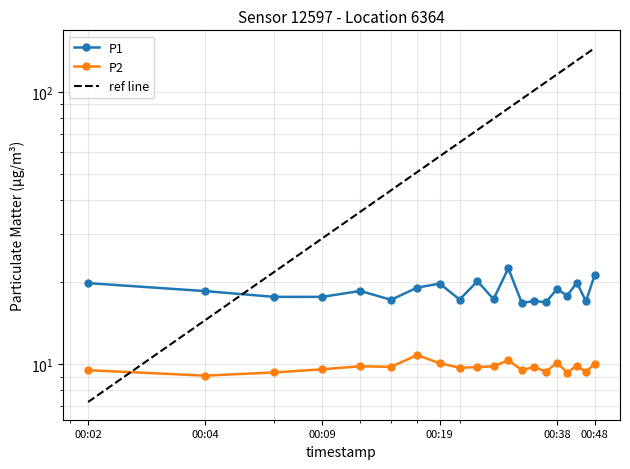

What is the minimum value shown in the chart?

9.1